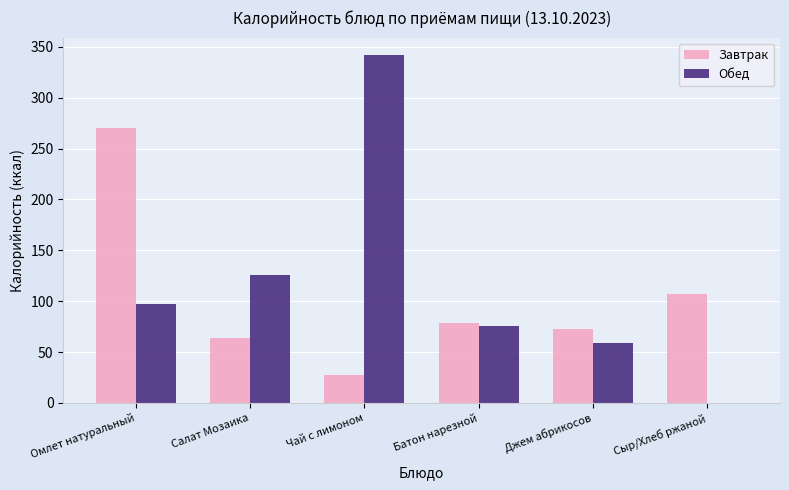

Which category has the highest value in the Завтрак series?

Омлет натуральный